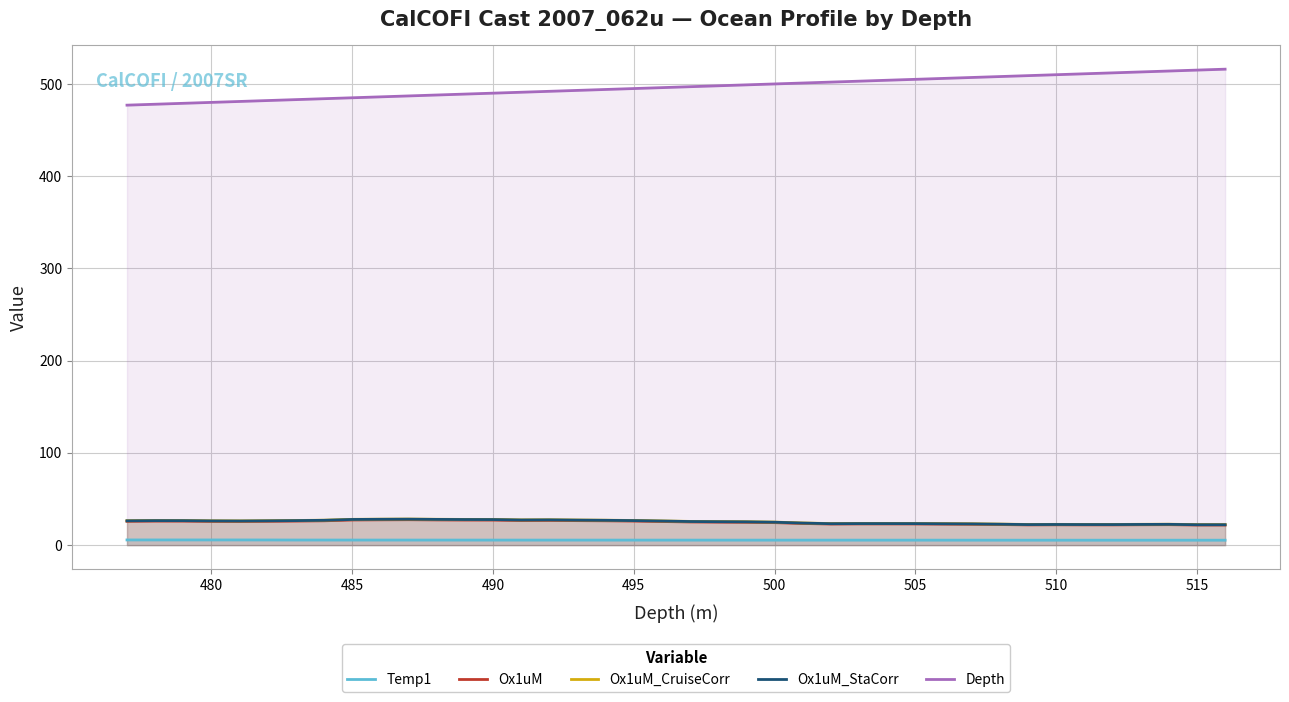

What are all the series names shown in the legend?

Temp1, Ox1uM, Ox1uM_CruiseCorr, Ox1uM_StaCorr, Depth